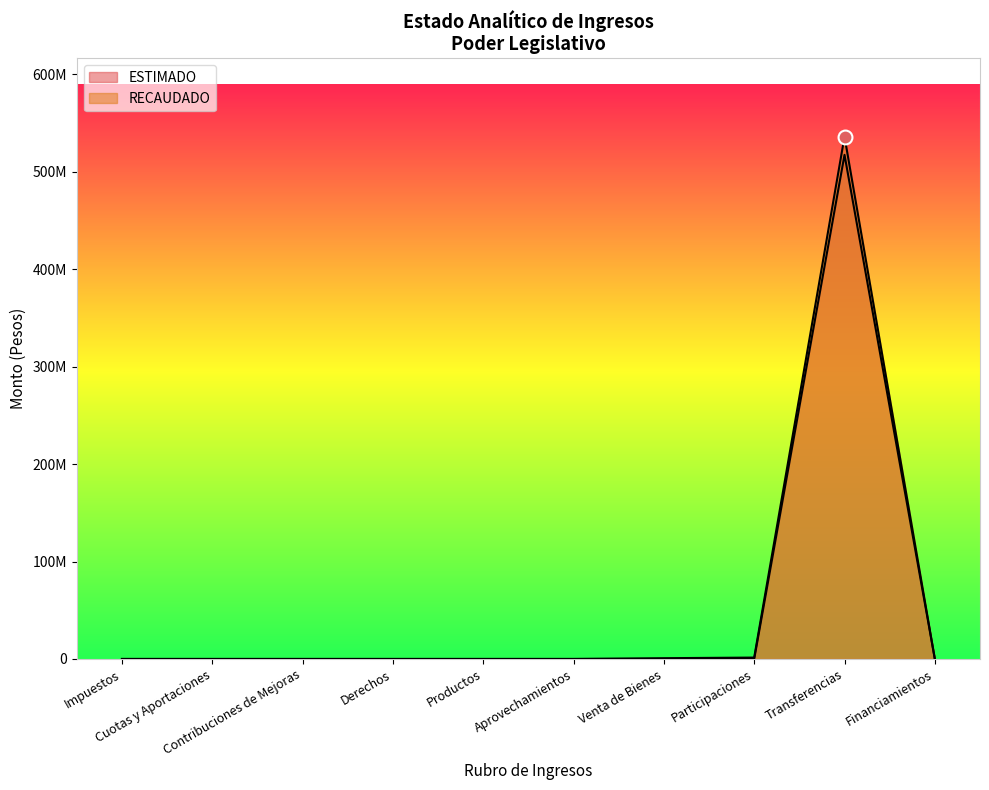

What is the difference between the maximum and minimum values in the RECAUDADO series?

535953021